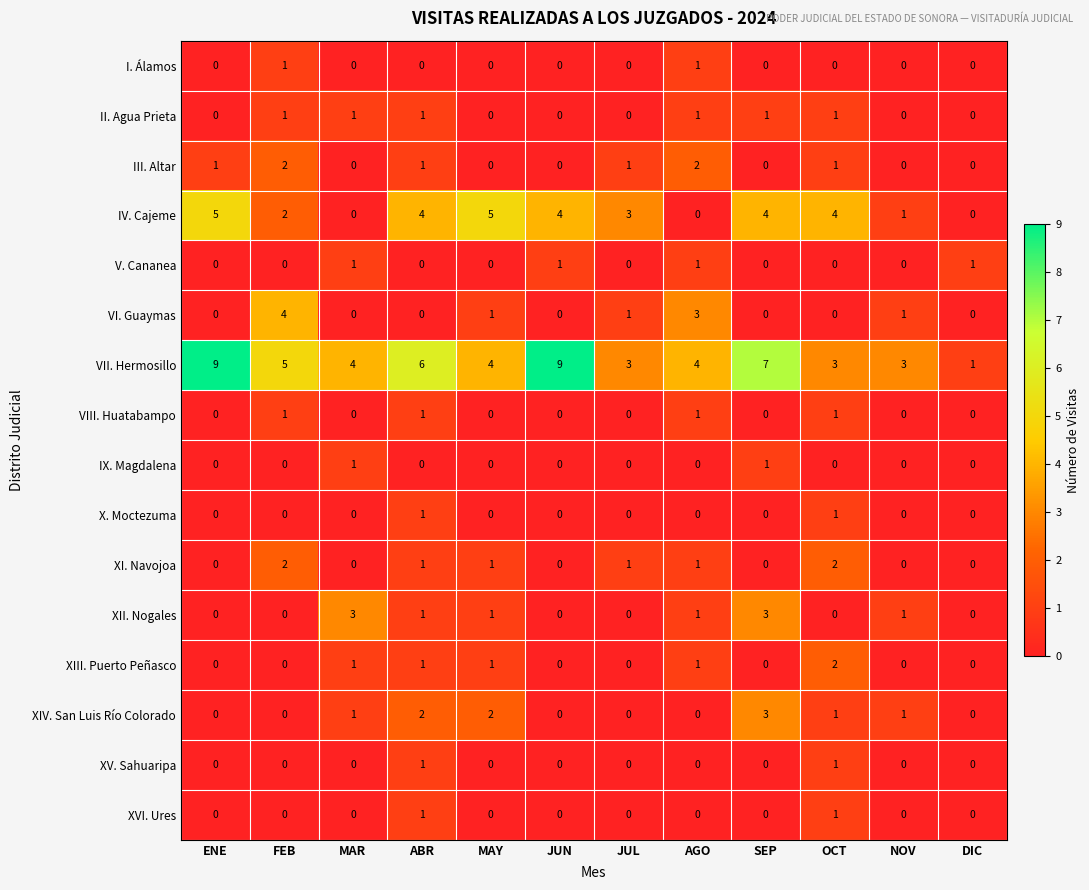

What is the sum of all XIII. Puerto Peñasco values?

6